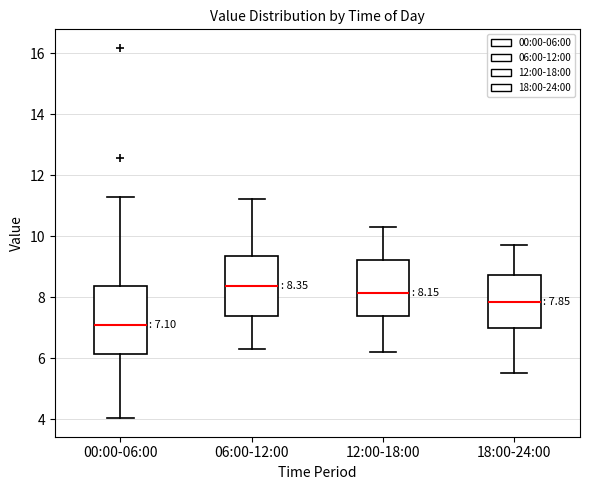

Comparing the boxes themselves (not the whiskers), which one is the tallest?

00:00-06:00